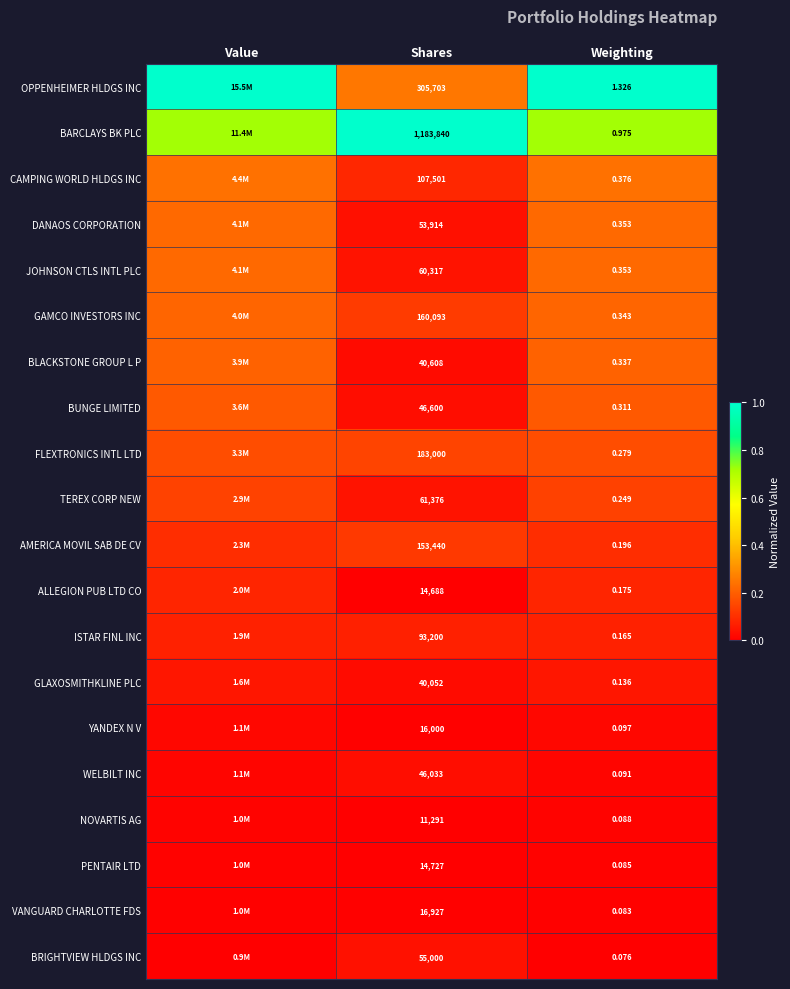

Is the value of JOHNSON CTLS INTL PLC at Weighting greater than the value of TEREX CORP NEW at Shares?

No